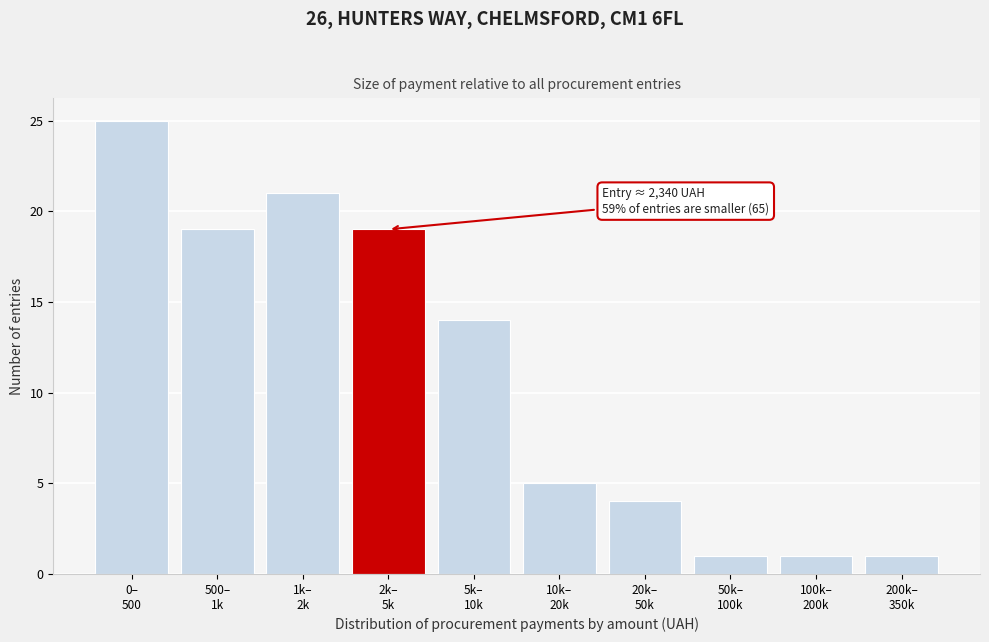

Reading left to right, extract all data points from this chart.

25	19	21	19	14	5	4	1	1	1